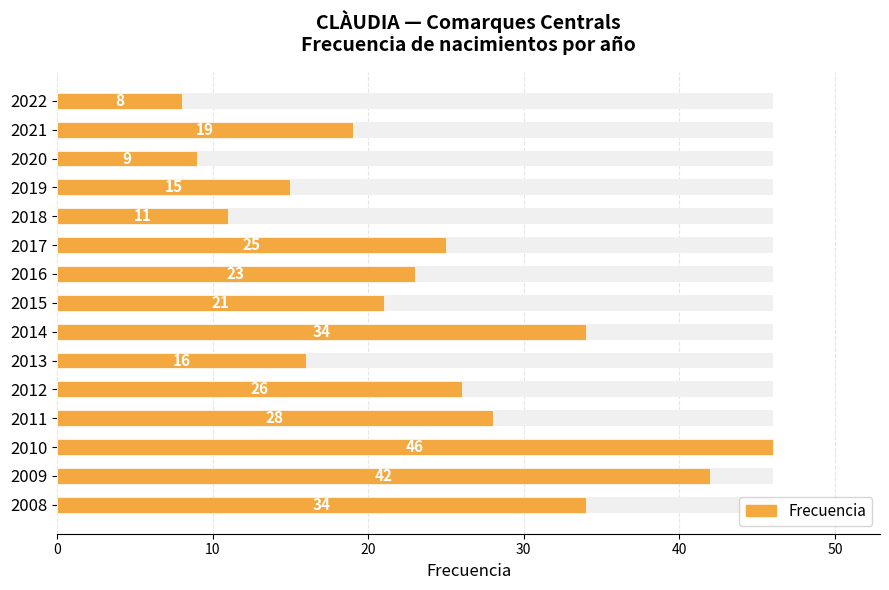

What is the difference between the second highest and minimum values?

34